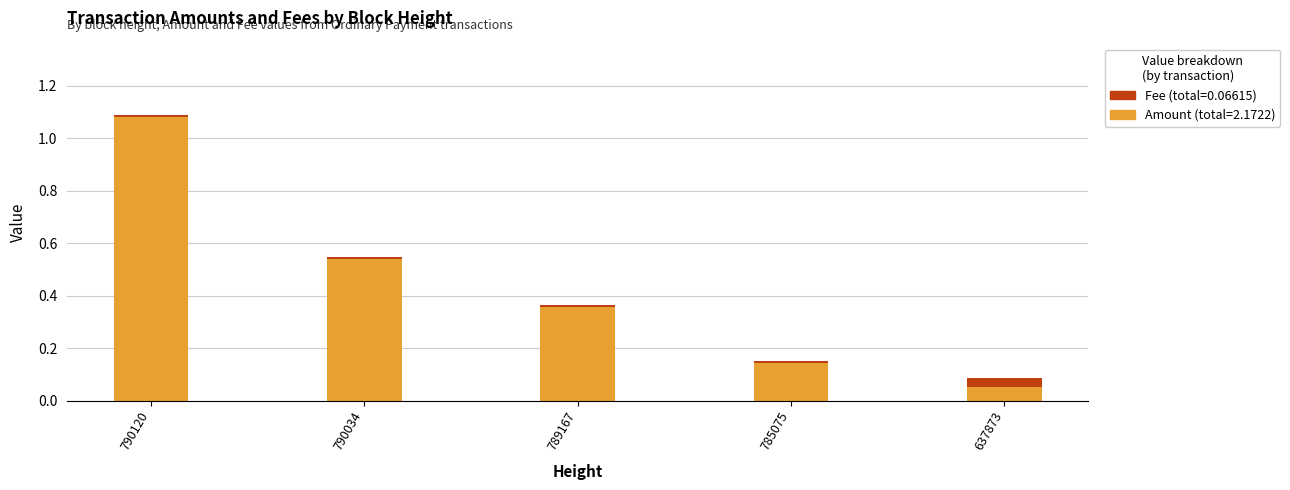

At which category is the sum across all series the highest?

790120